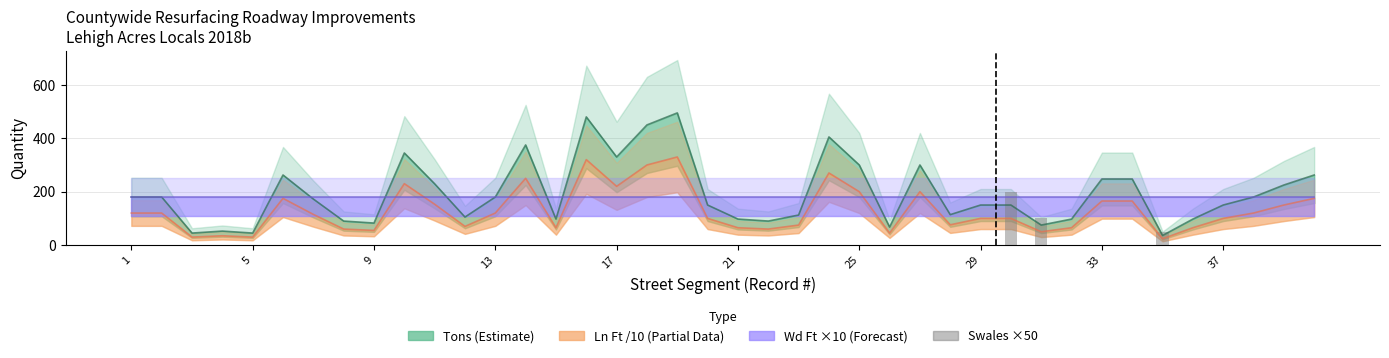

What is the greatest value displayed?

495.0